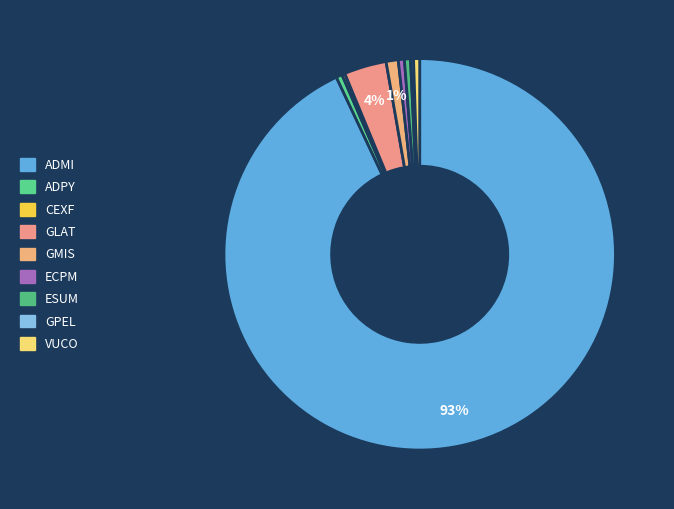

How many slices are in this pie chart?

9